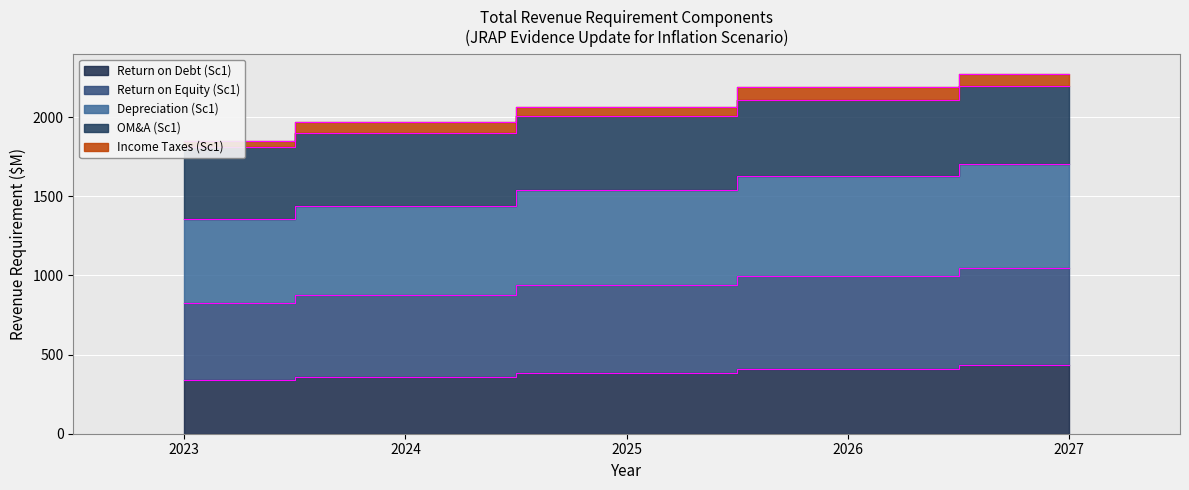

At which label does Return on Equity (Sc1) first exceed 939?

2025